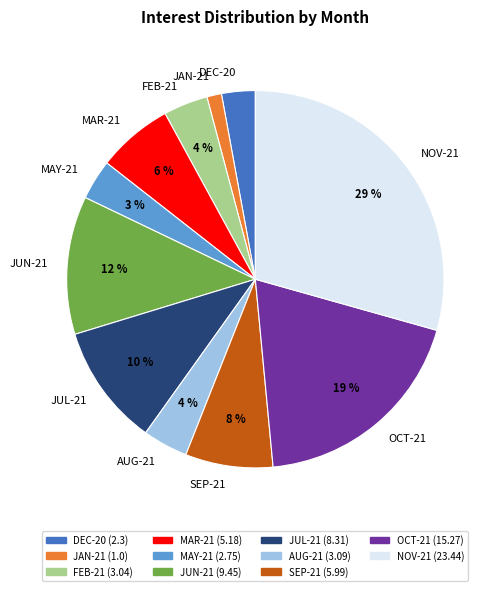

To the nearest percent, what is the average slice percentage?

9%